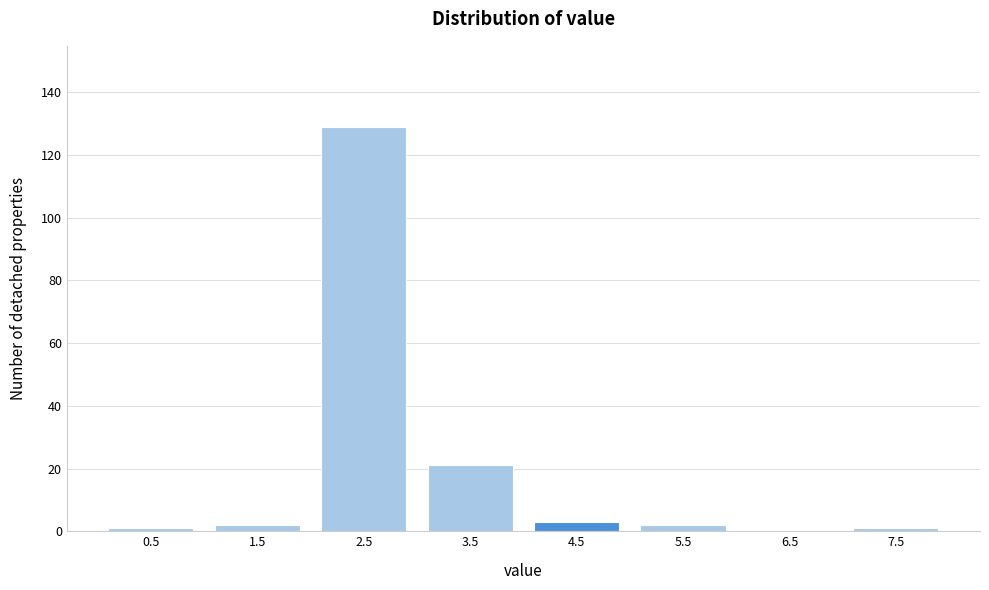

Reading left to right, transcribe all the data shown in this chart.

0.5=1	1.5=2	2.5=129	3.5=21	4.5=3	5.5=2	6.5=0	7.5=1